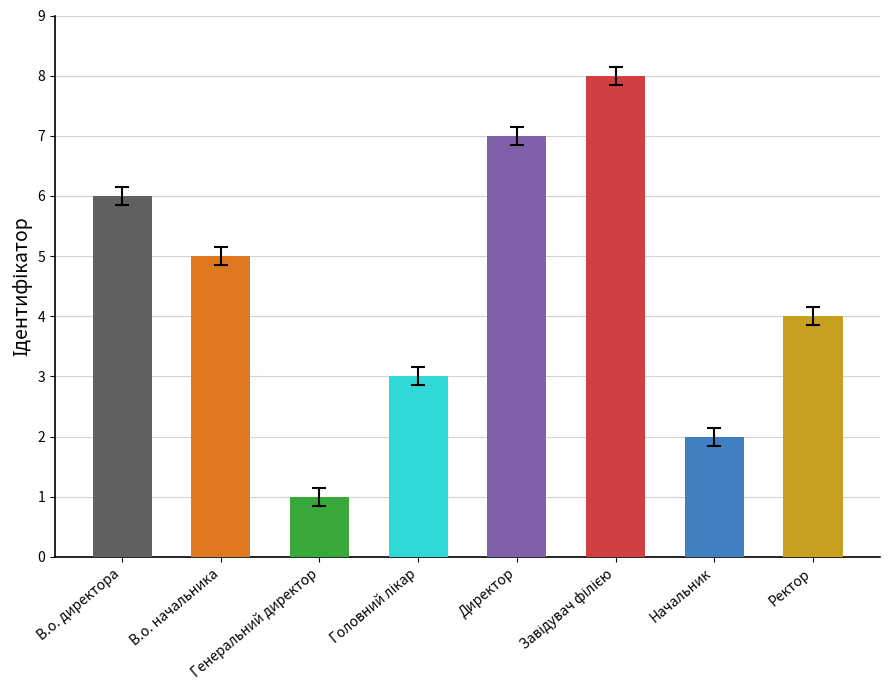

What is the ratio of the value at В.о. начальника to the value at Генеральний директор?

5.0